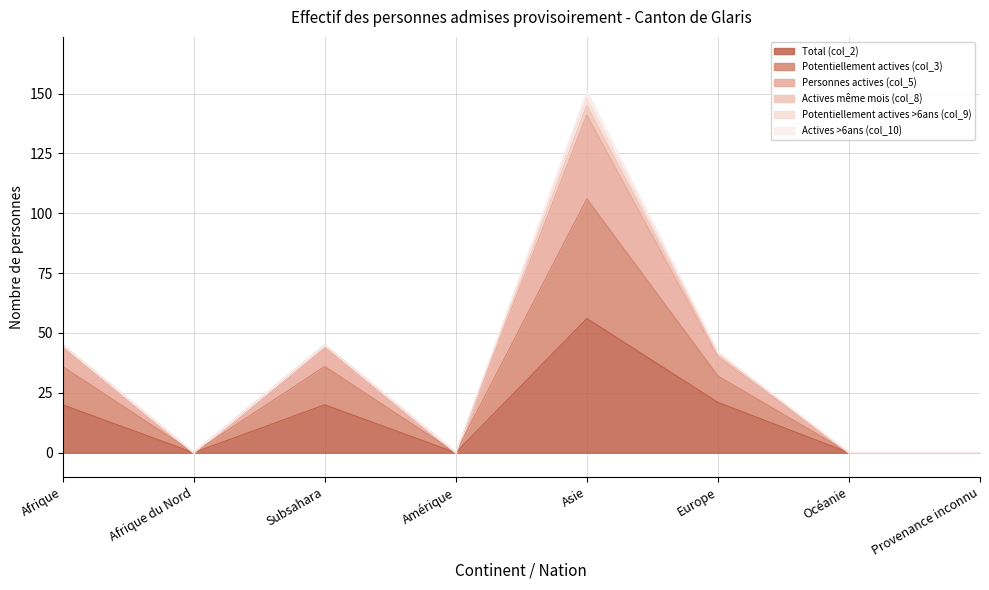

Is the value of Total (col_2) at Asie greater than the value of Potentiellement actives (col_3) at Subsahara?

Yes